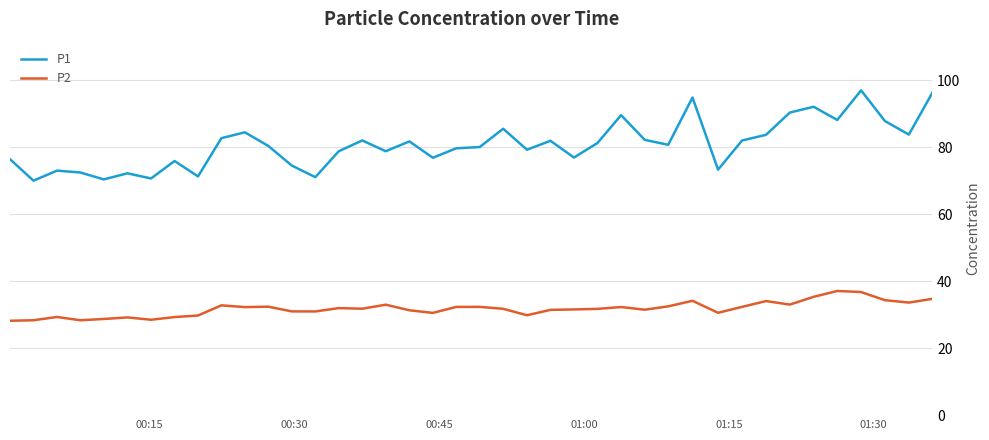

What is the difference between the maximum and minimum values in the P2 series?

8.9